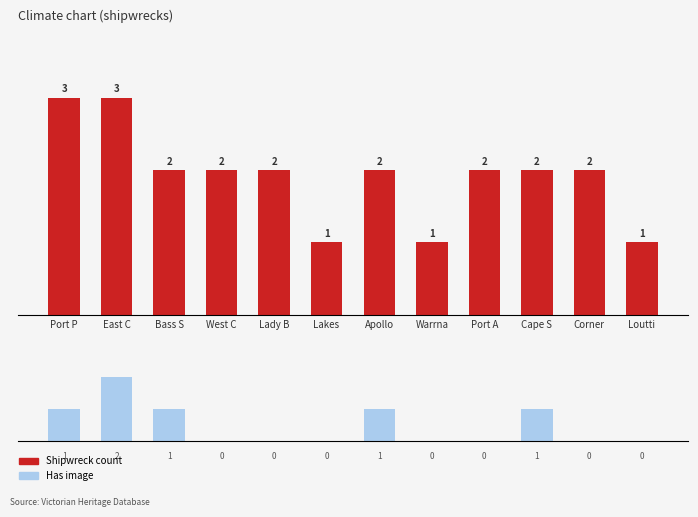

Which series has the largest total across all categories?

Shipwreck count